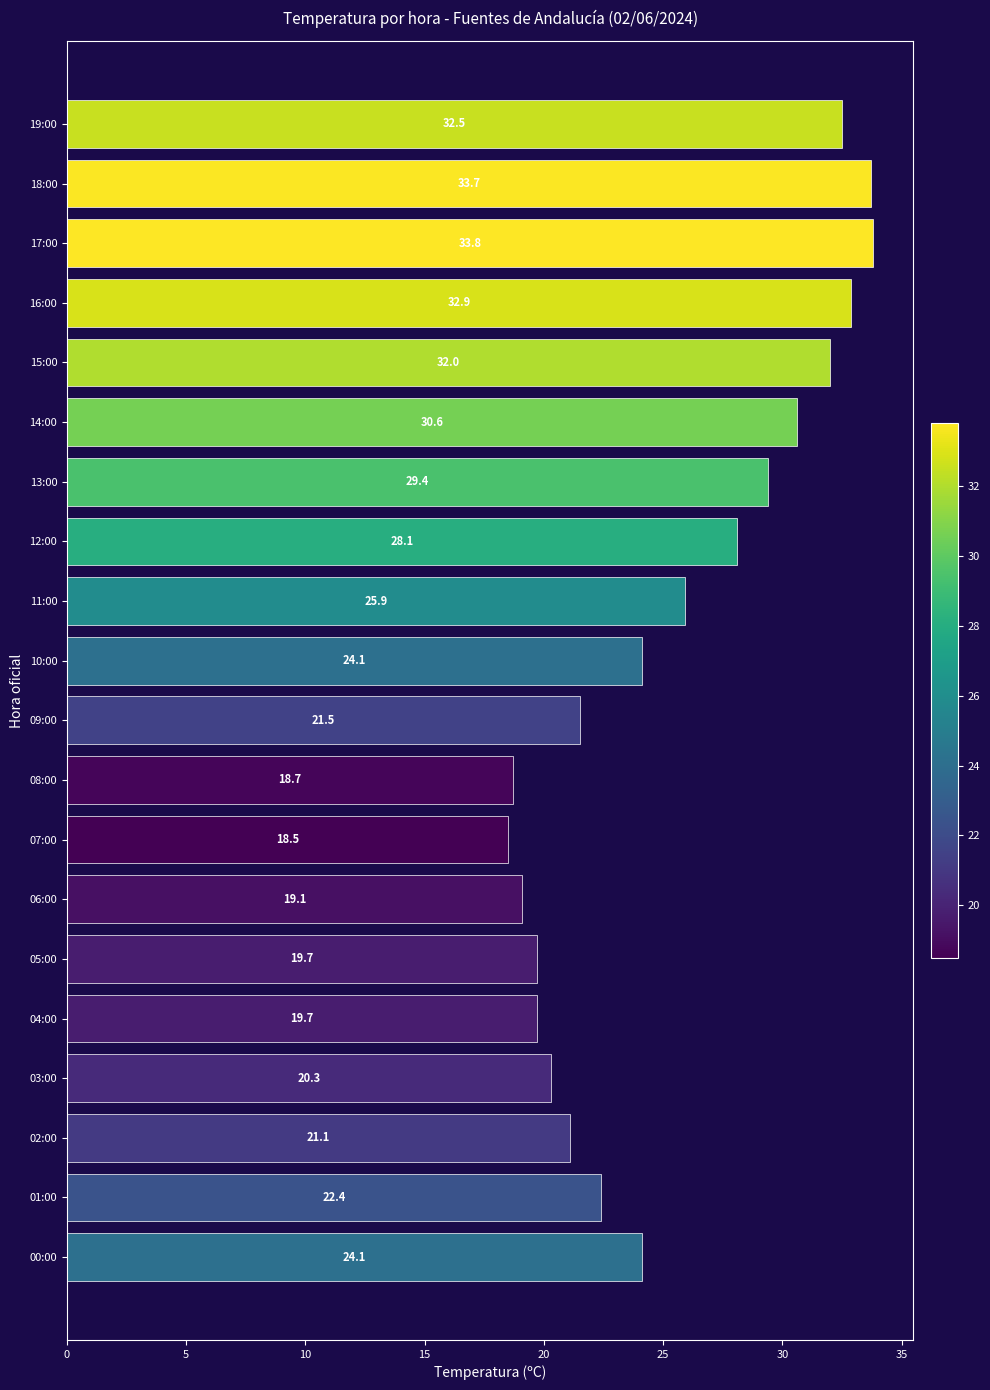

Does the chart contain any negative values?

No